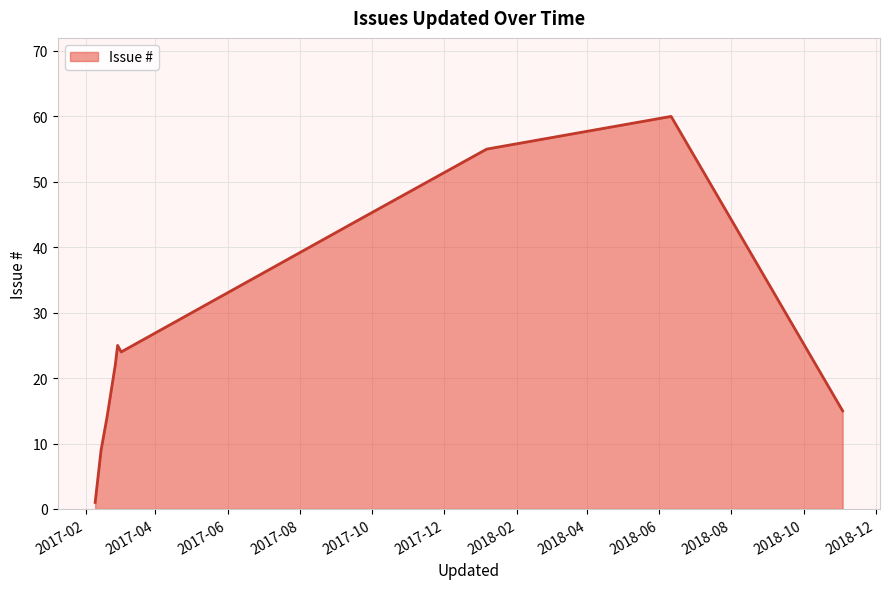

What is the difference between the maximum and minimum values?

59